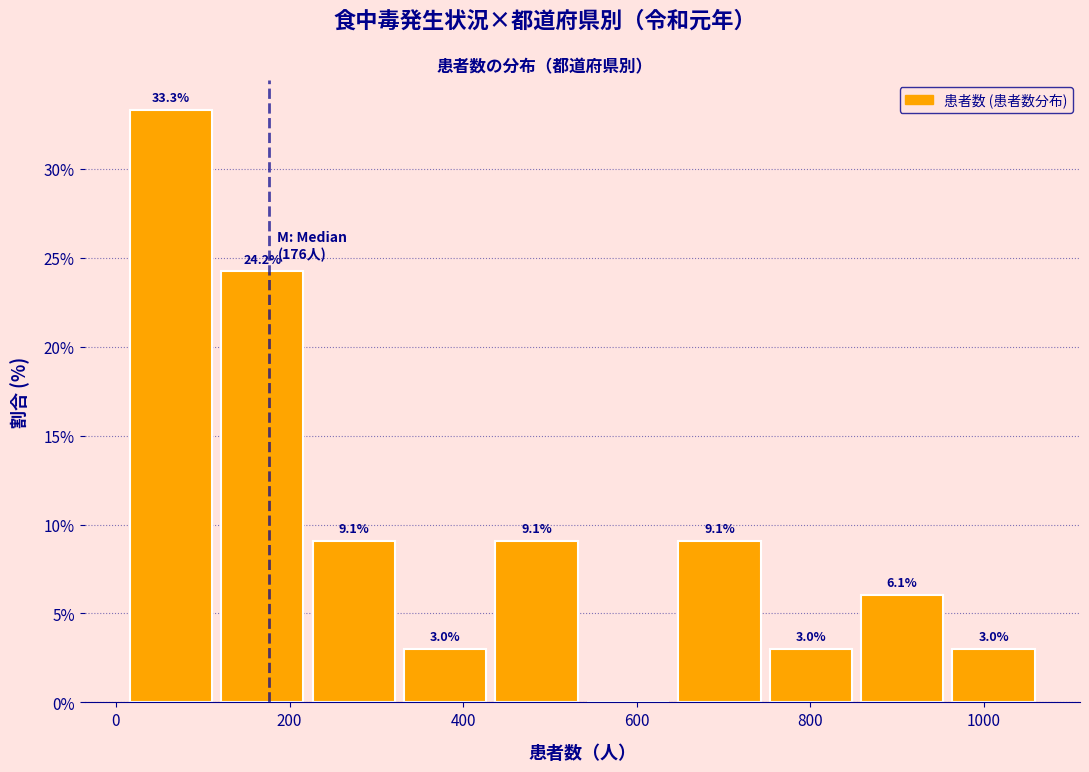

Over which range of the x-axis is the bar tallest?

20 to 120